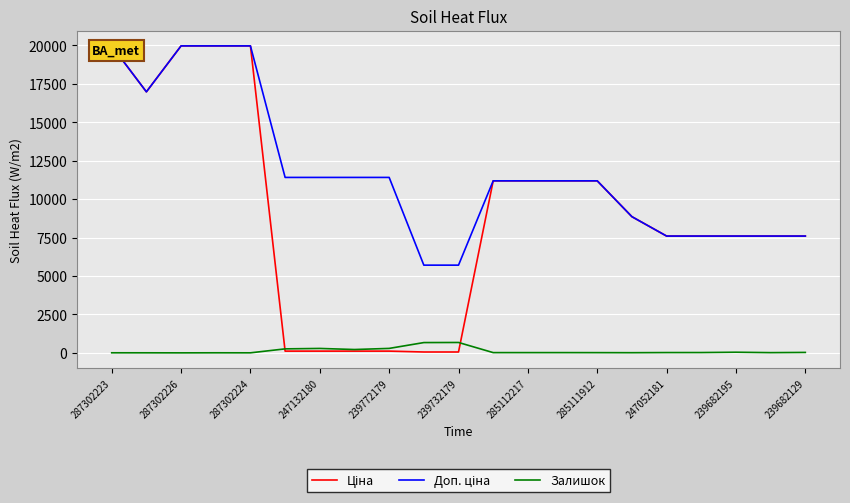

What is the sum of the Залишок values at 17 and 19?

36.0